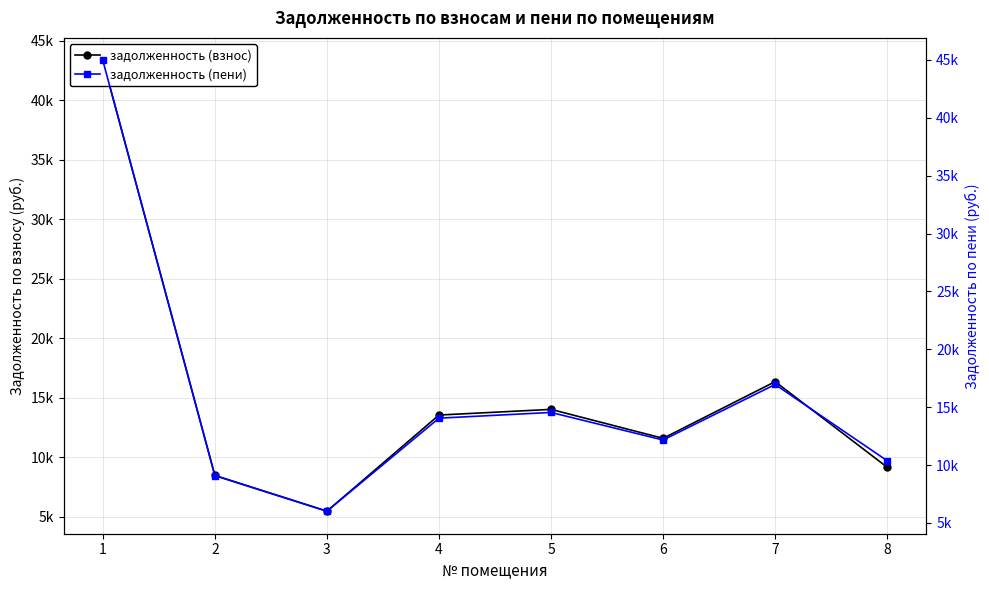

Reading right to left, what are all the values shown in this chart?

задолженность (взнос): 8=9166.1	7=16357.8	6=11596.2	5=14028.7	4=13552.1	3=5472.1	2=8480.6	1=43356.2
задолженность (пени): 8=10375.1	7=16960.3	6=12164.0	5=14545.4	4=14051.3	3=6016.2	2=9083.1	1=44953.2